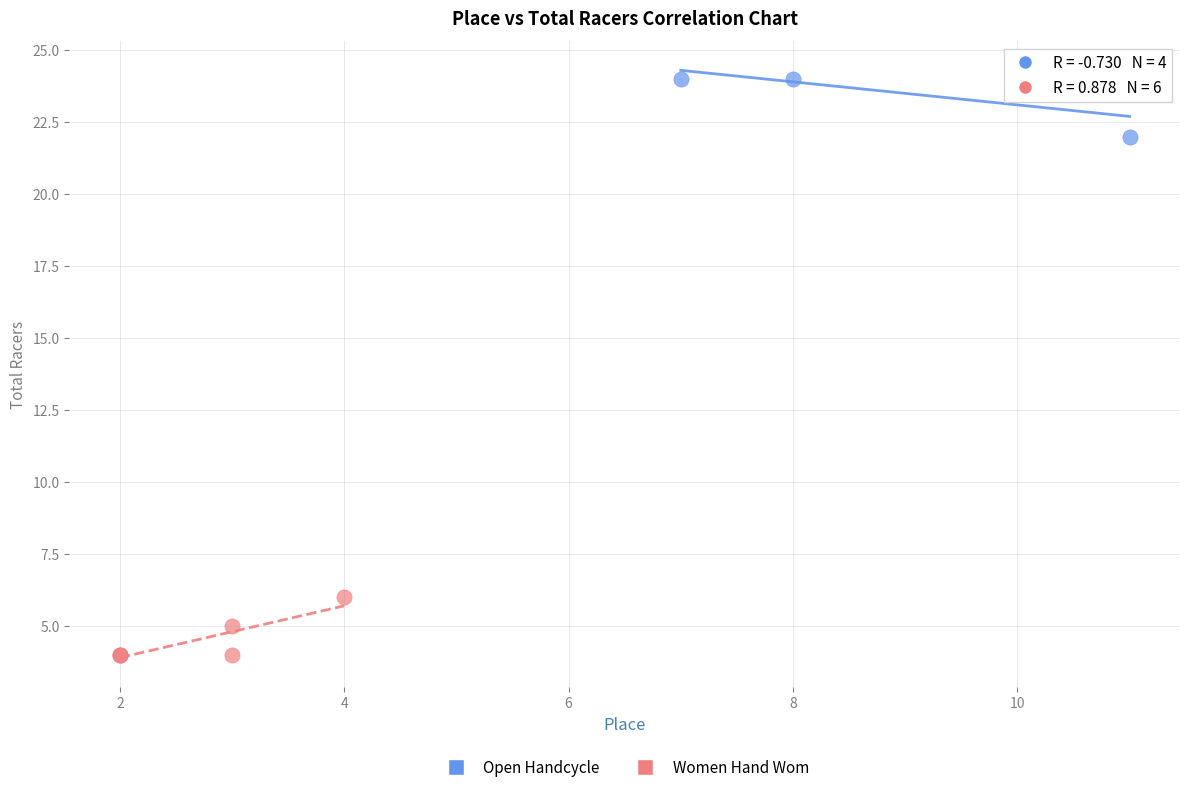

Which series reaches the minimum Y coordinate?

Women Hand Wom